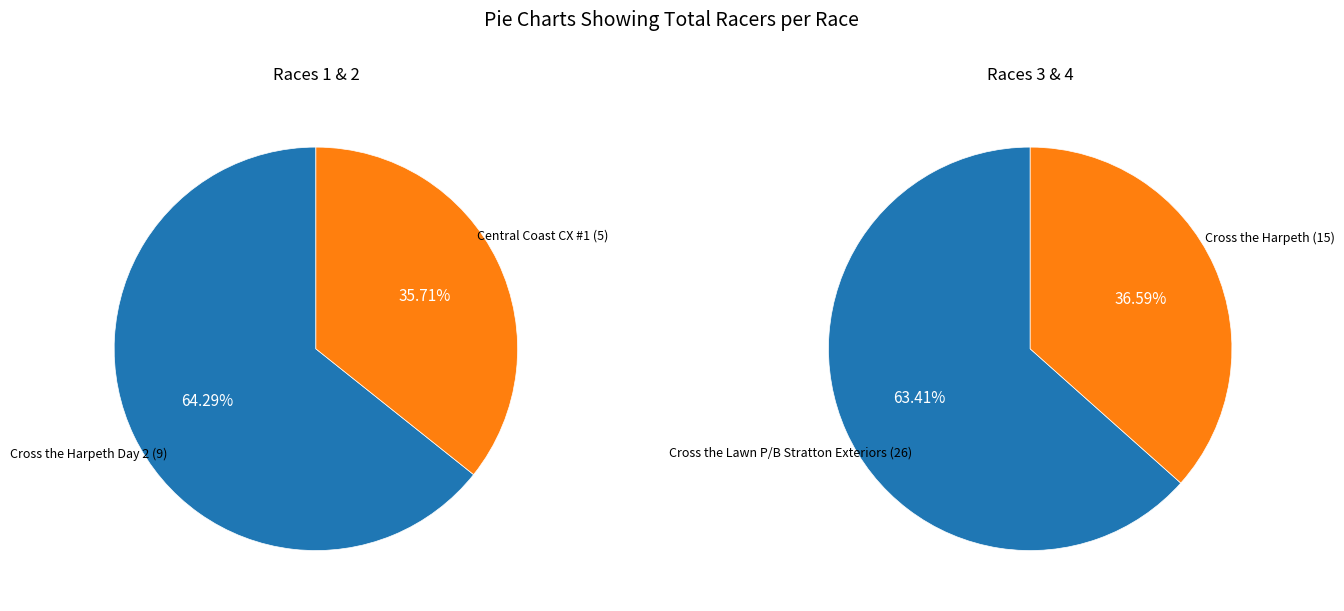

Which slice is the smallest?

Central Coast CX #1 (5)